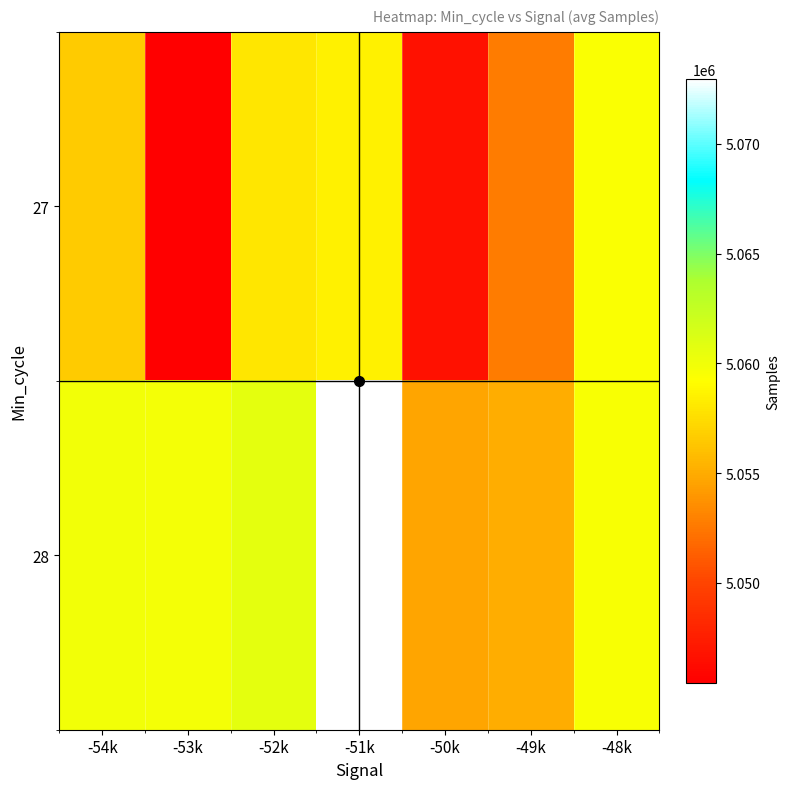

Which has a higher value, -48k or -54k?

-48k